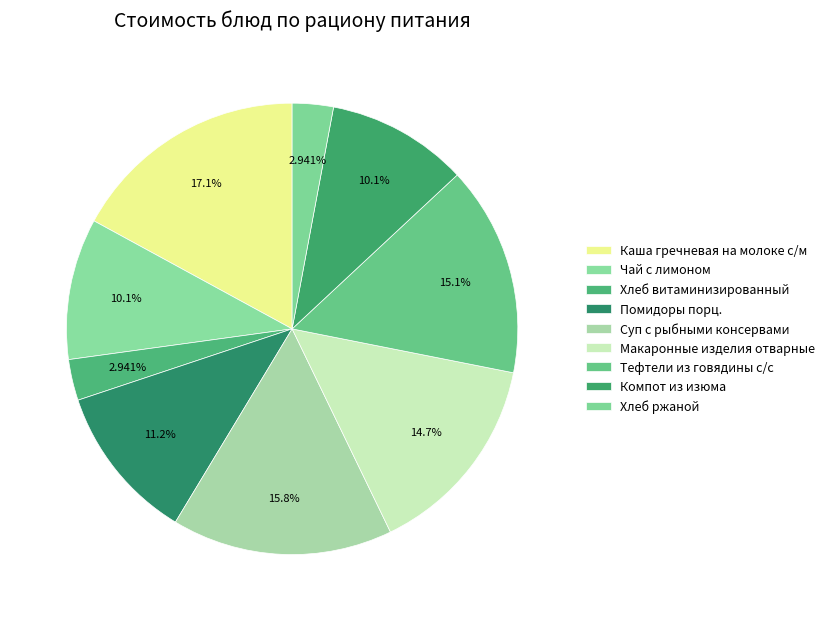

How many segments does this pie chart have?

9